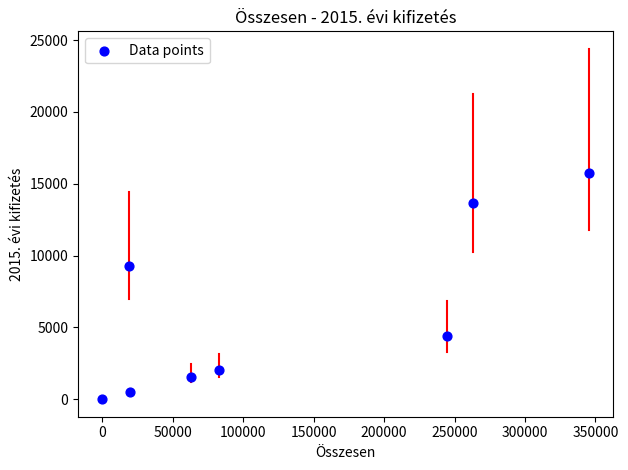

What Y value in the scatter plot is closest to 7866?

9285